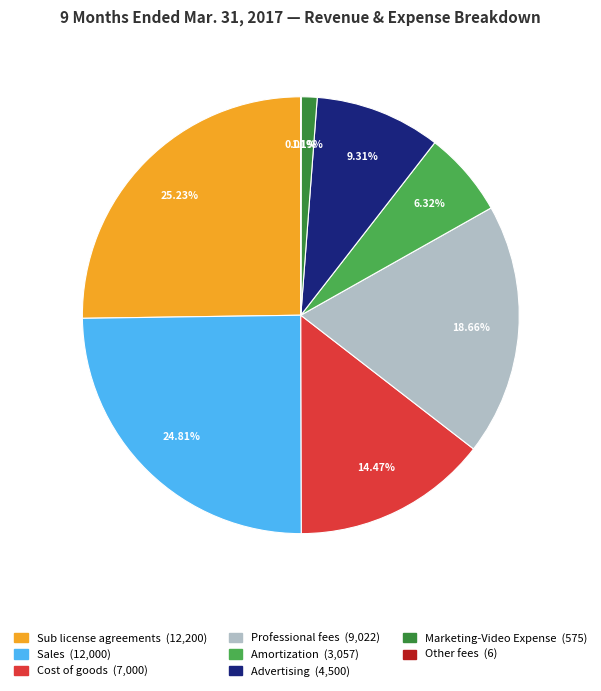

Is Marketing-Video Expense the majority of the pie?

No